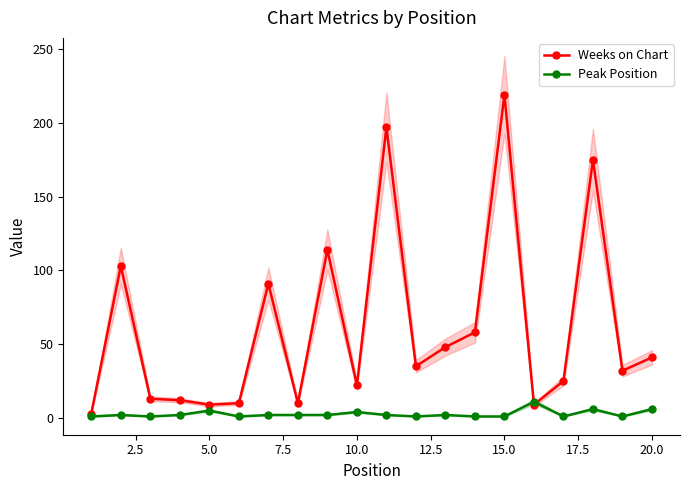

List the series in order of their peak value, highest first.

Weeks on Chart, Peak Position